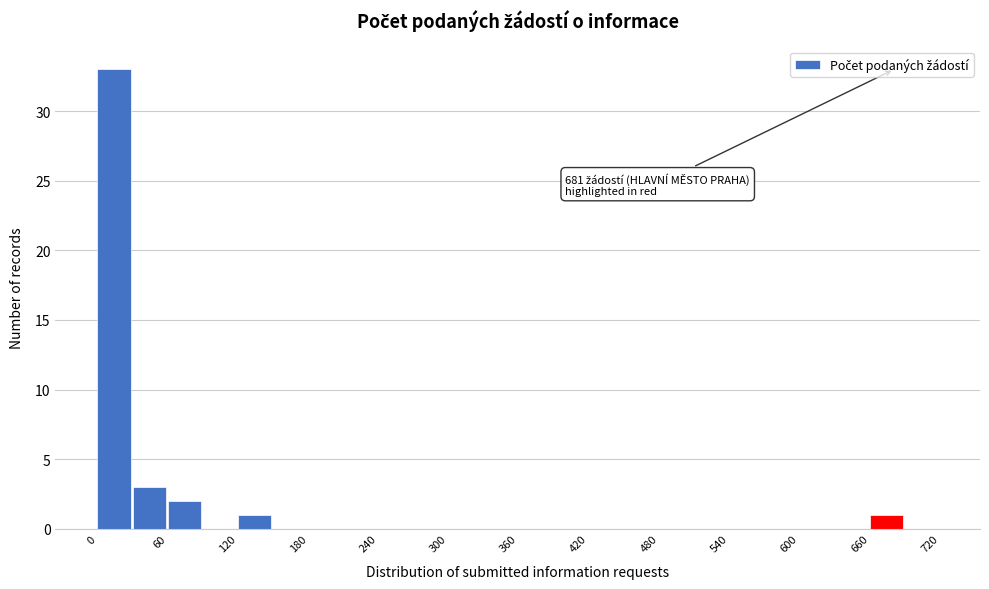

Around what value on the x-axis is the tallest bar? Give the approximate position of its centre, as read against the axis.

10